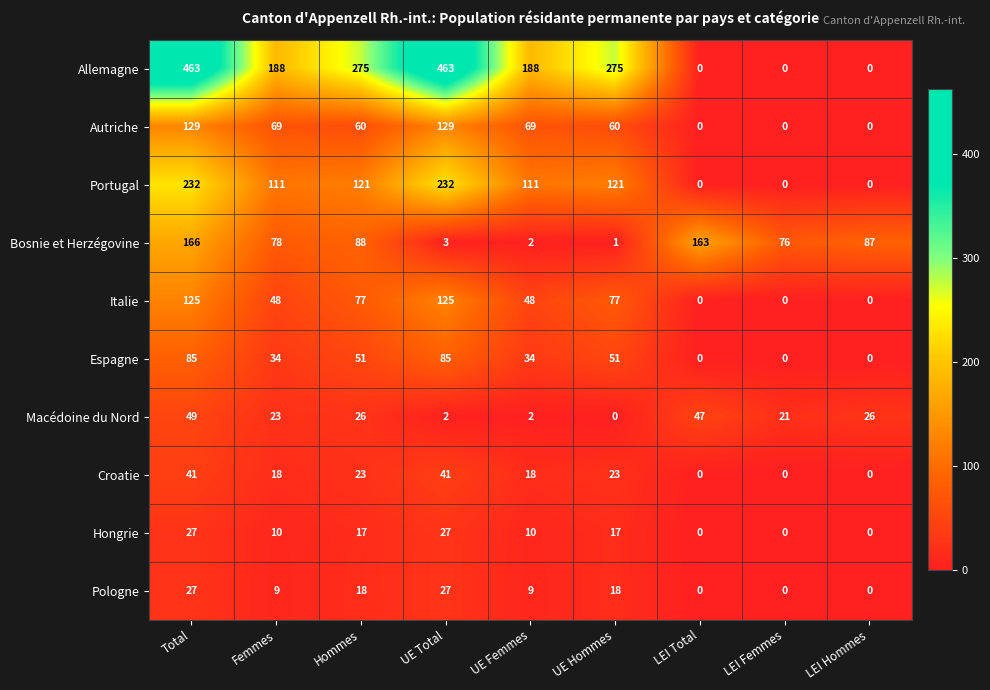

Where does the Bosnie et Herzégovine series first go above 78?

Total